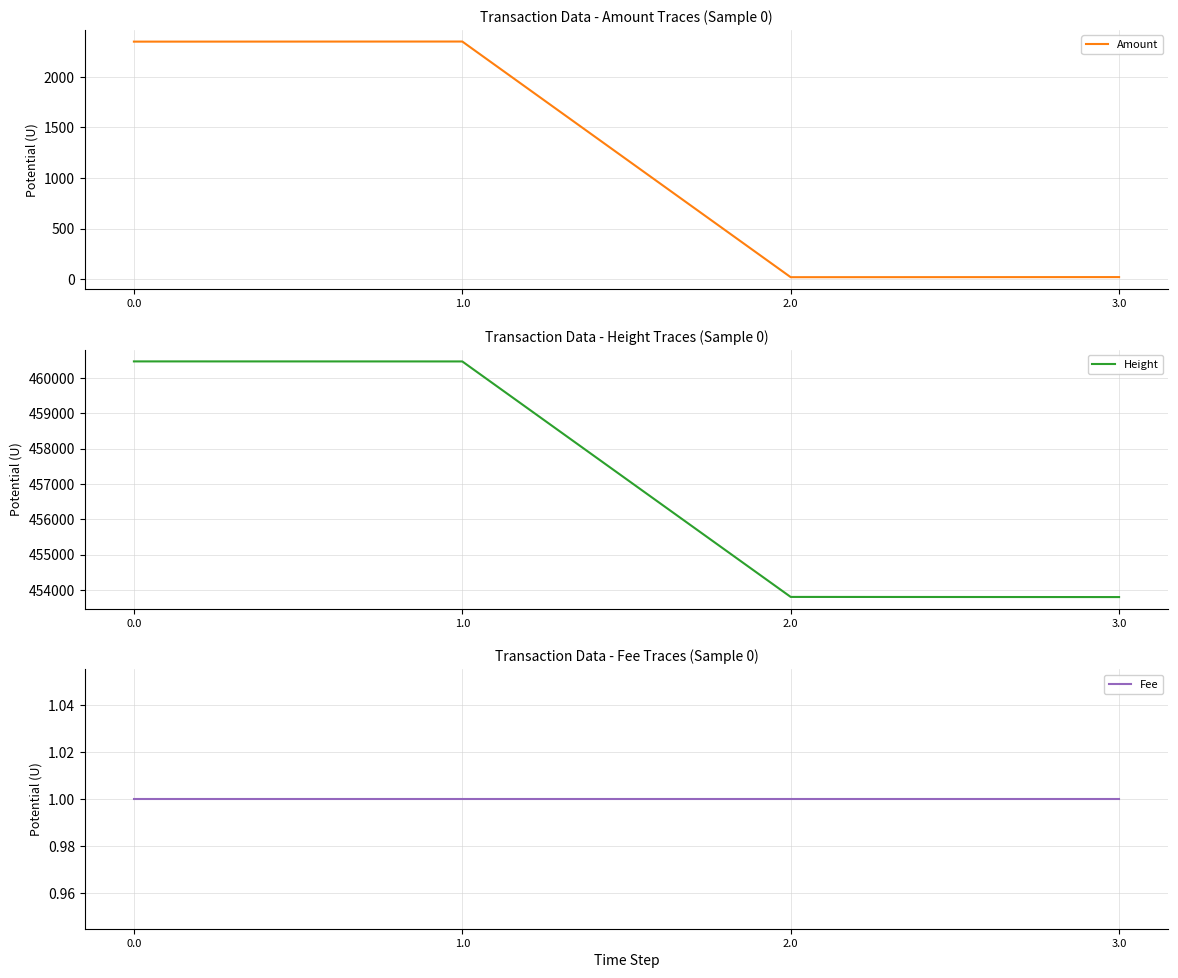

What position from the right is 3.0?

1